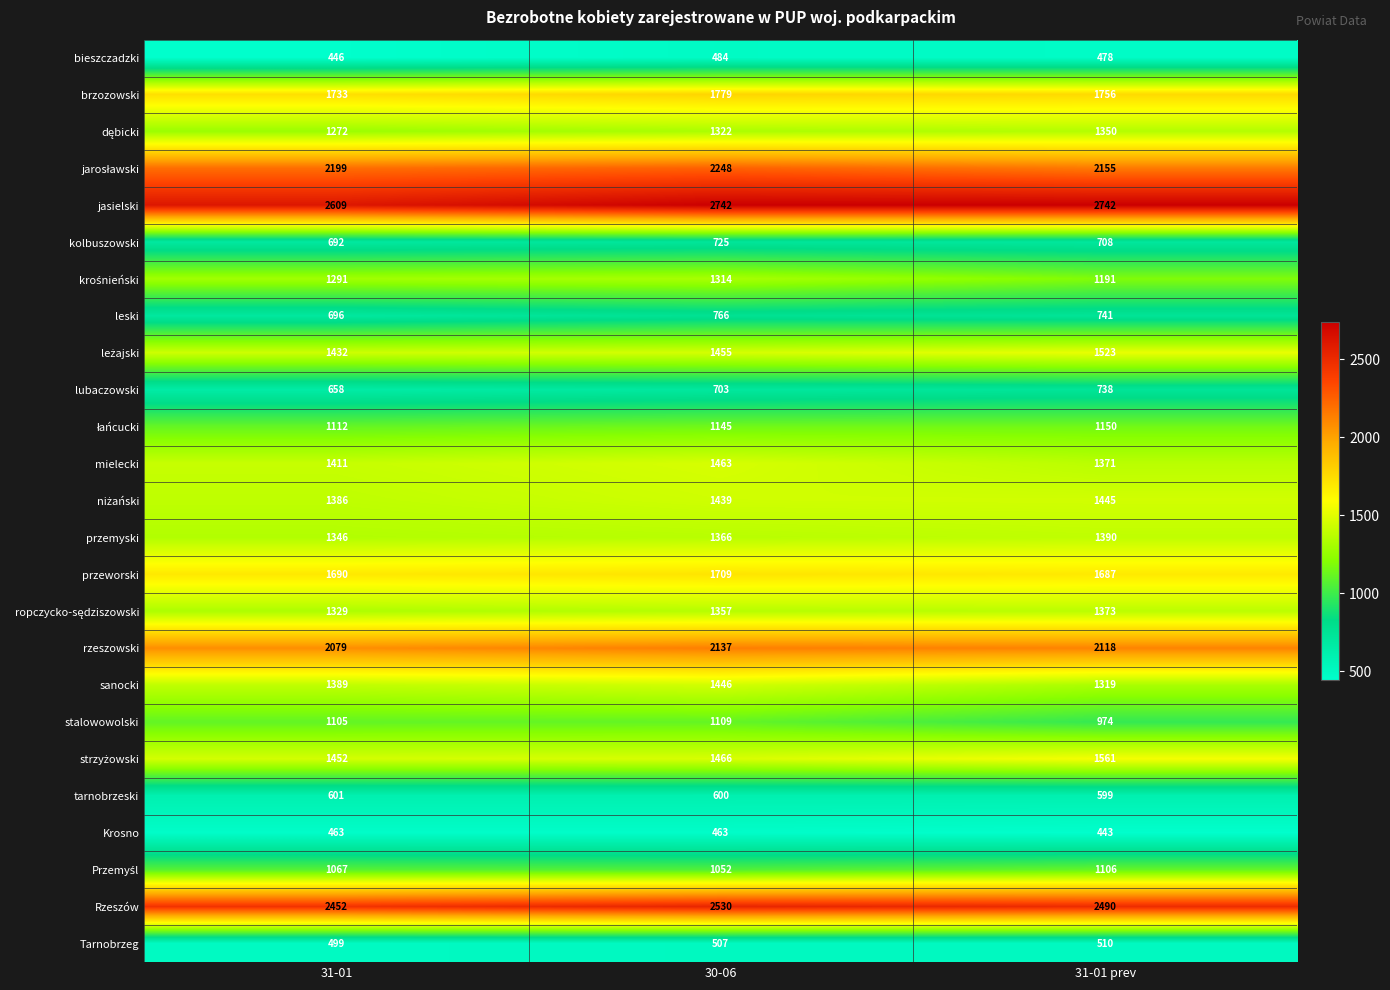

Rank the categories by leski value from highest to lowest.

30-06, 31-01 prev, 31-01